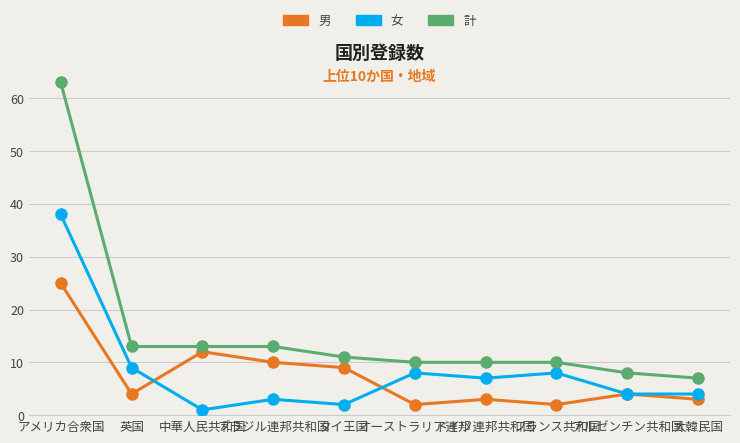

What is the greatest value displayed?

63